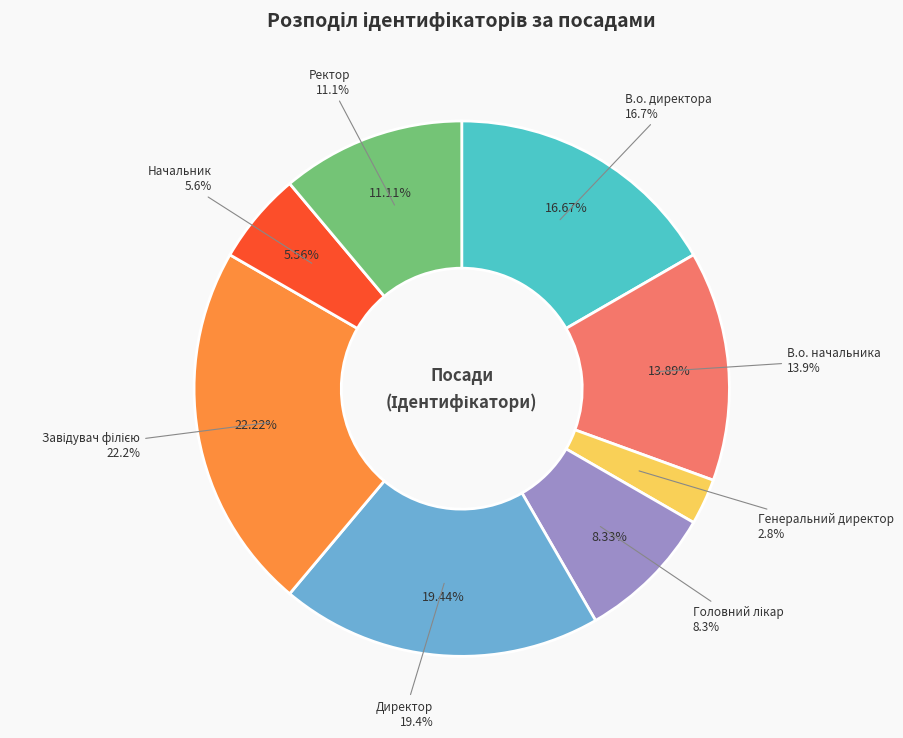

Rank the categories by value from lowest to highest.

Генеральний директор, Начальник, Головний лікар, Ректор, В.о. начальника, В.о. директора, Директор, Завідувач філією